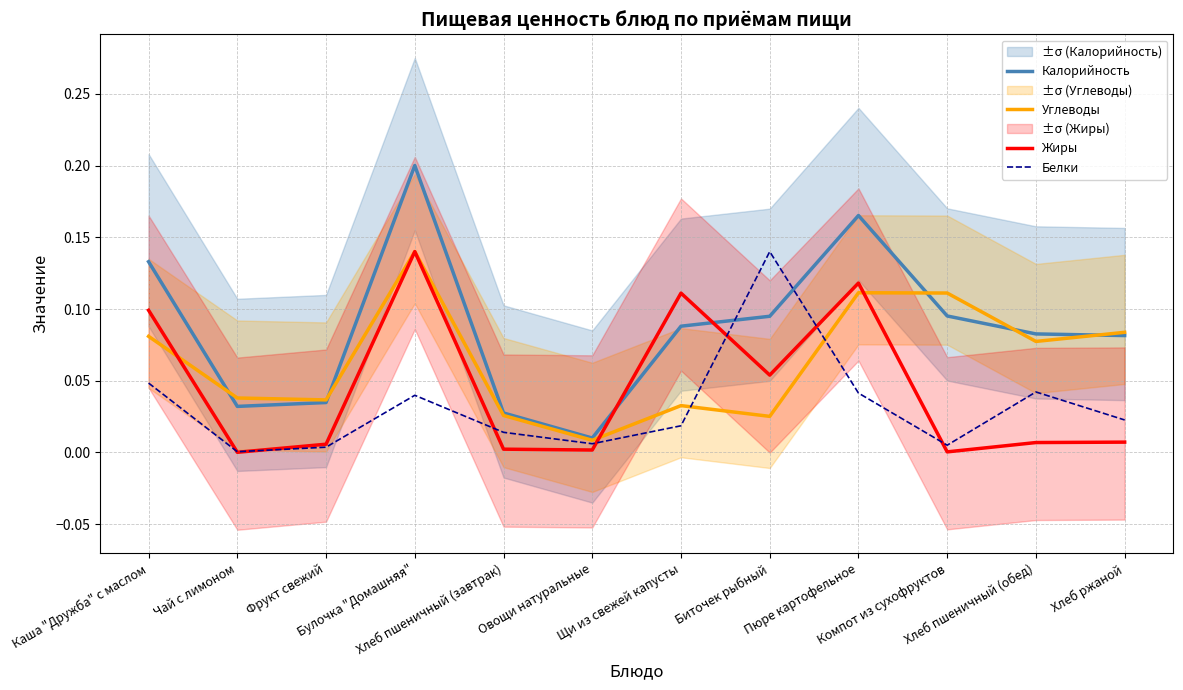

At which label is Углеводы closest to 0?

Овощи натуральные